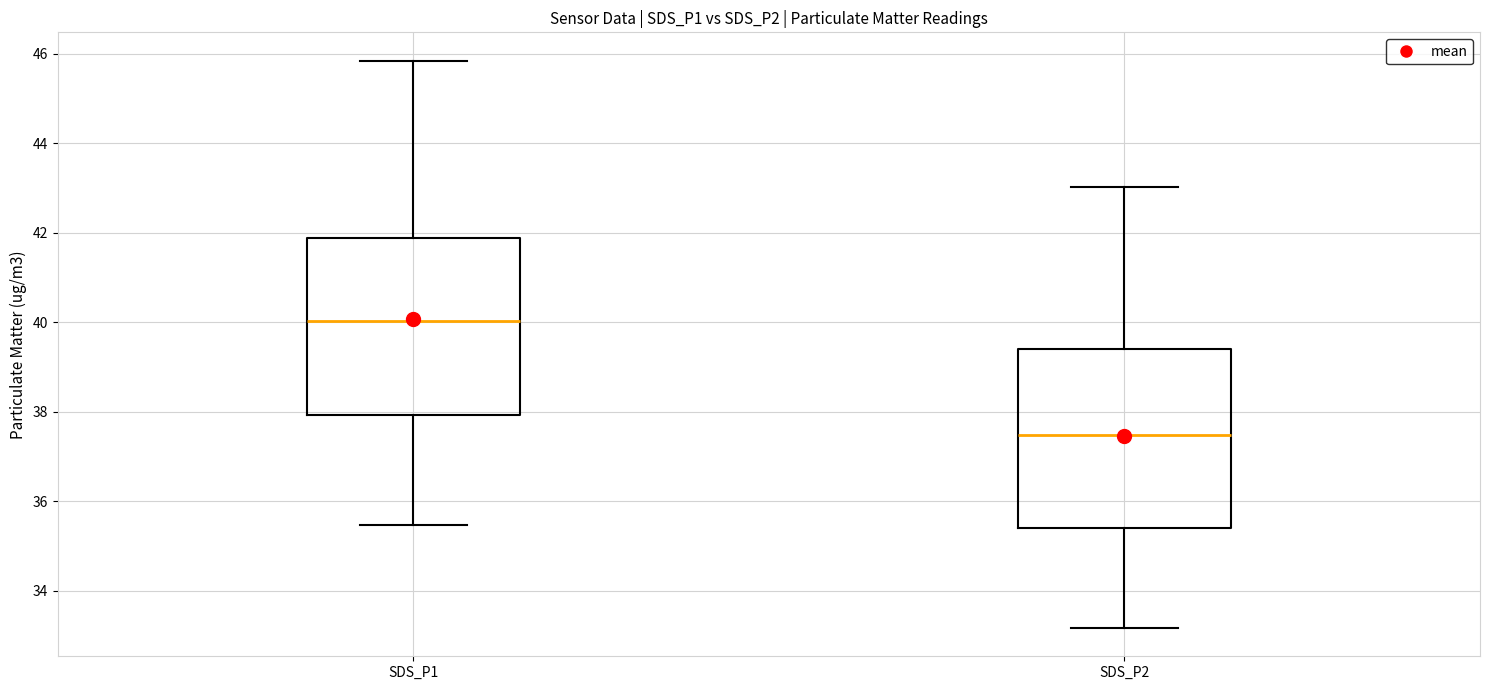

Reading left to right, read every box against the y-axis: the position of its median line, the range the box covers, and the ends of its whiskers. The values are not printed on the chart, so give them approximately, as read against the axis.

SDS_P1: median 40.0, box 38.0 to 41.8, whiskers 35.4 to 45.8
SDS_P2: median 37.4, box 35.4 to 39.4, whiskers 33.2 to 43.0